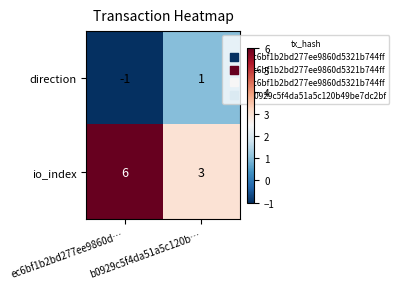

What is the sum of all io_index values?

9